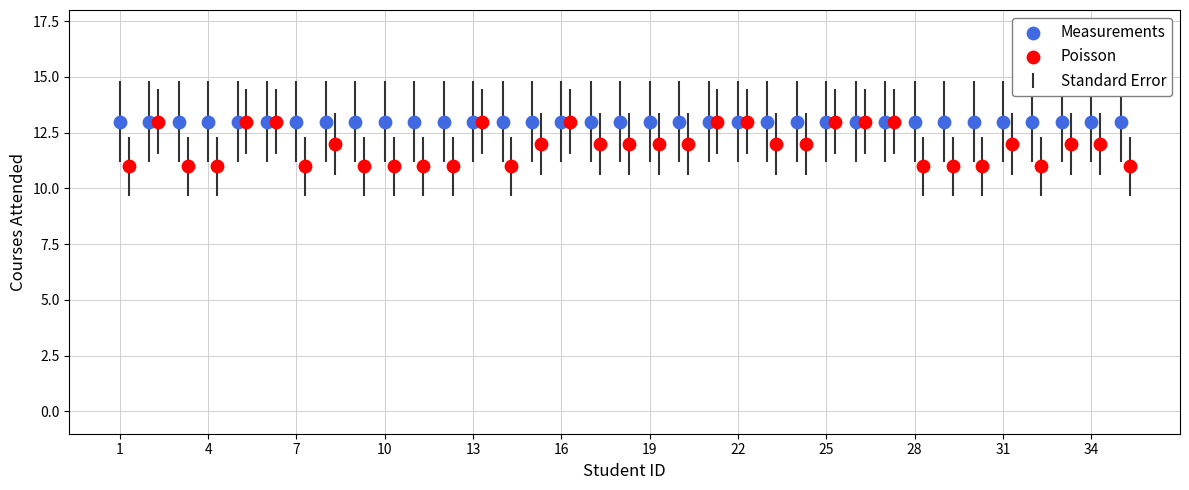

Which series reaches the minimum Y coordinate?

Poisson